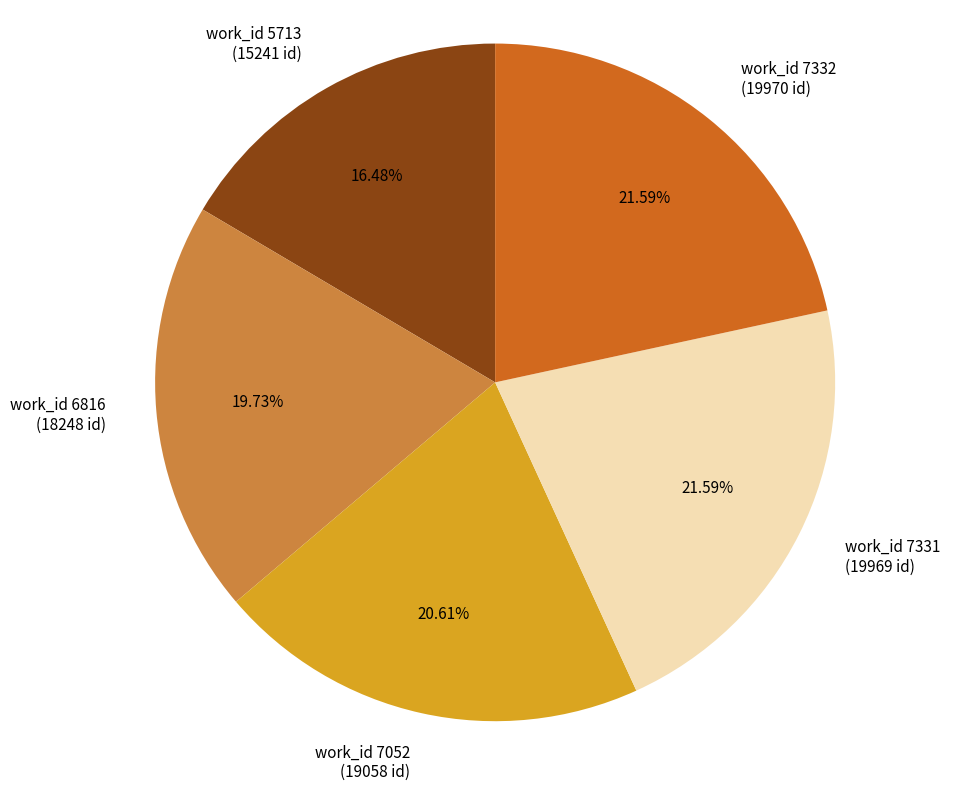

Approximately how many times larger is the value at work_id 7052 compared to work_id 6816?

1.0